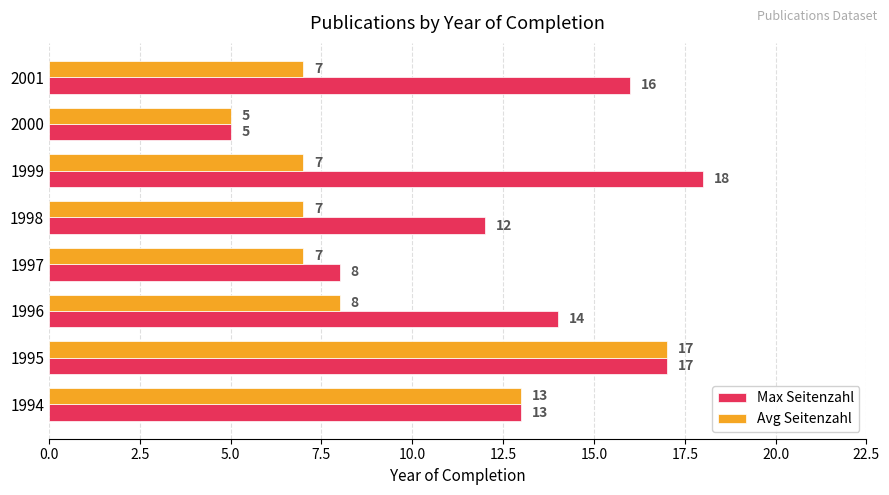

Rank the series by their maximum value, from highest to lowest.

Max Seitenzahl, Avg Seitenzahl